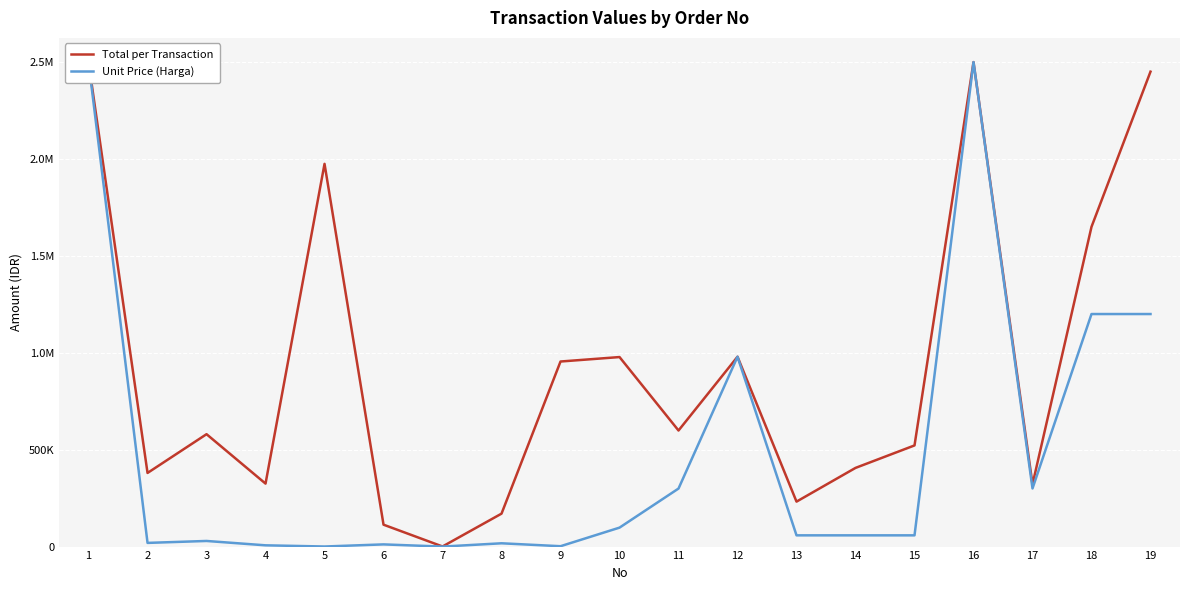

What is the maximum value shown in the chart?

2500000